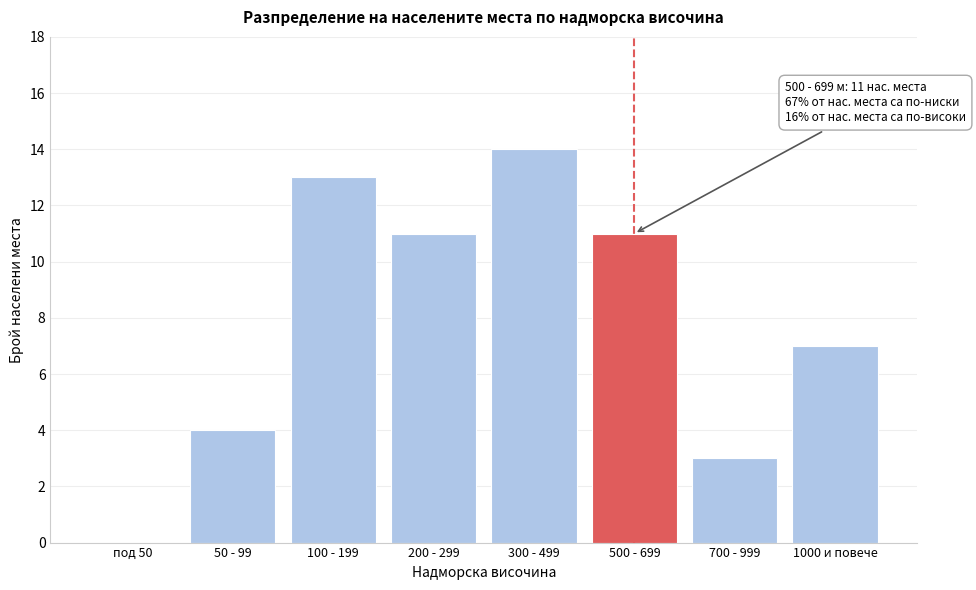

Reading right to left, list all the values displayed in this chart.

1000 и повече=7	700 - 999=3	500 - 699=11	300 - 499=14	200 - 299=11	100 - 199=13	50 - 99=4	под 50=0